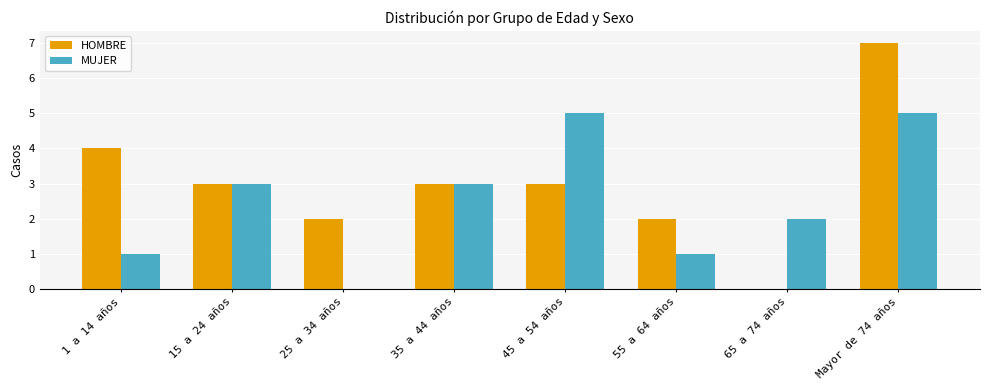

How many groups of bars are there?

8